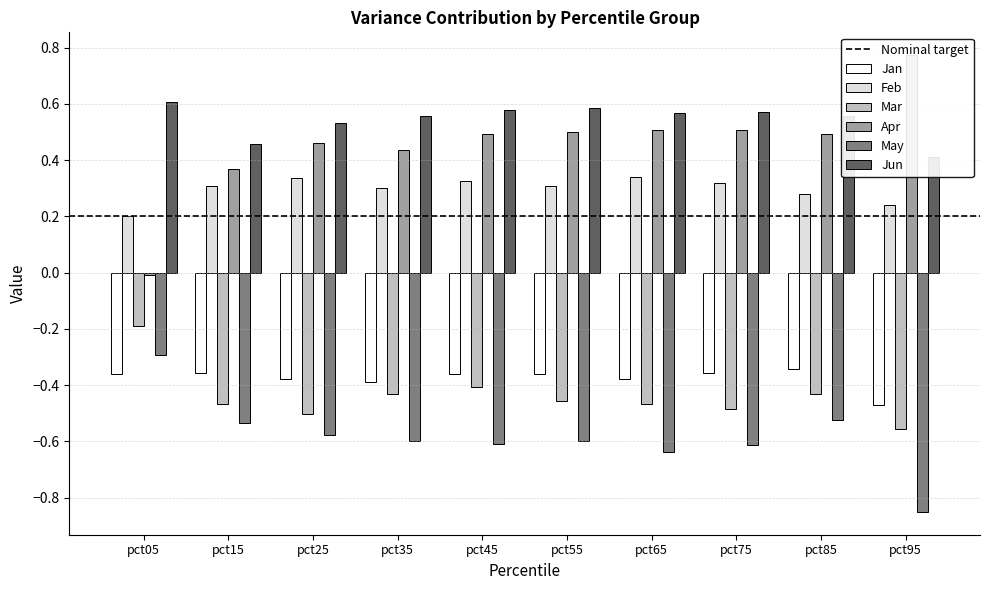

The Feb series shows 0.3 at pct65. True or false?

True